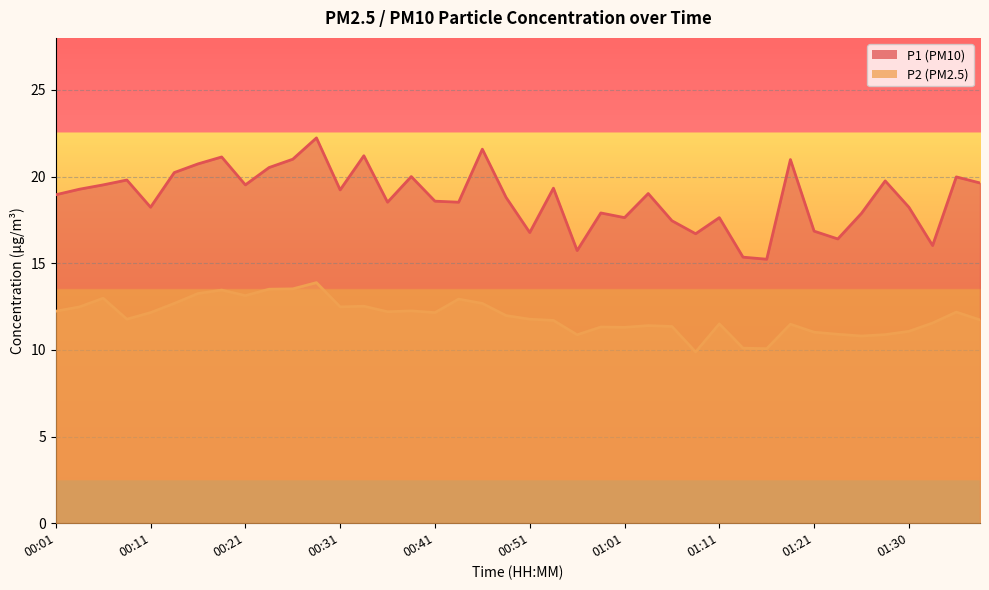

What is the highest value of the P1 series?

22.2